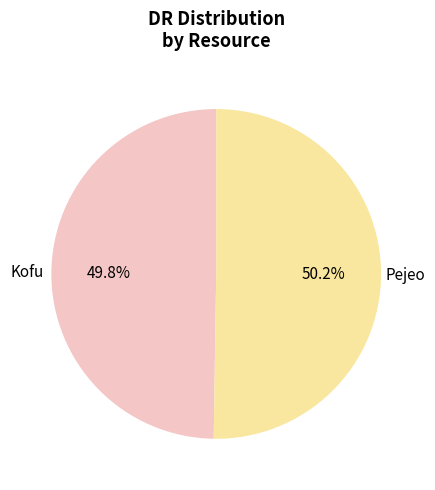

To the nearest percent, what is the average slice percentage?

50%